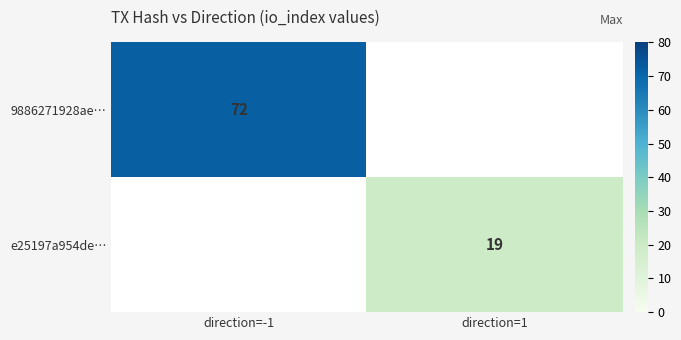

The e25197a954de… series shows 19 at direction=1. True or false?

True